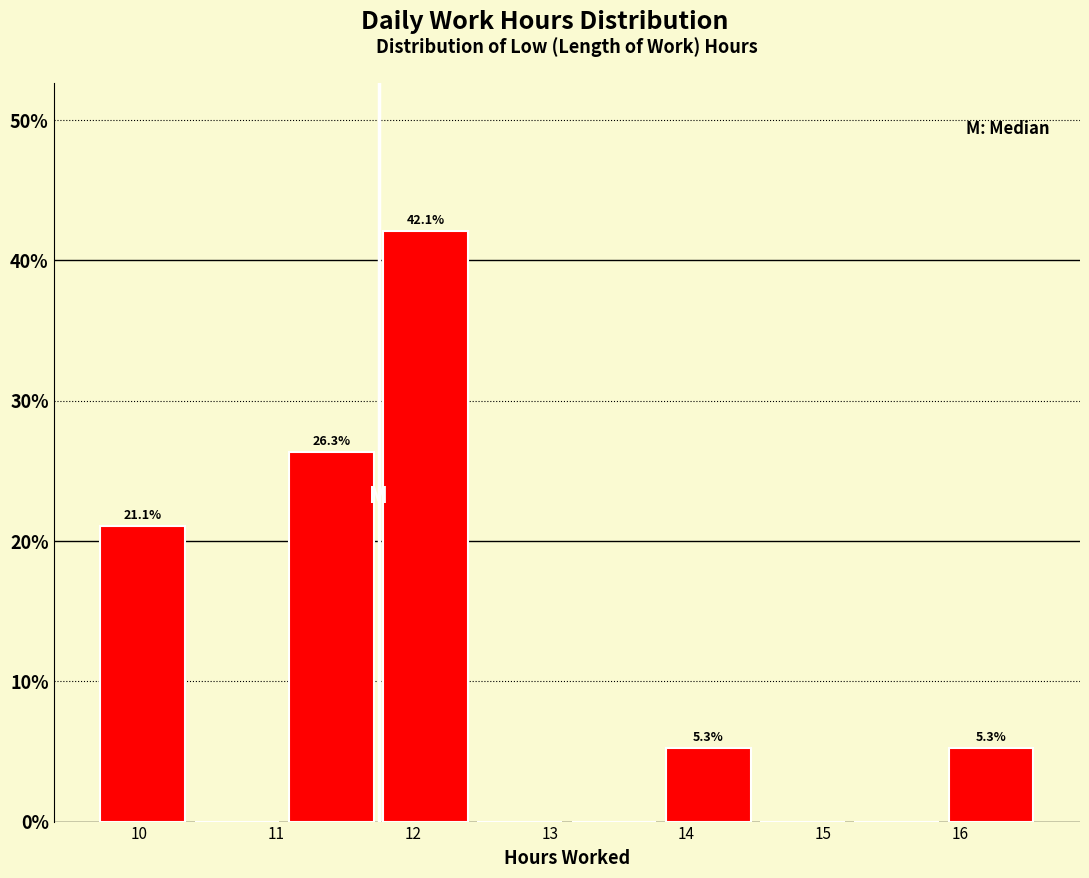

Over which range of the x-axis is the bar tallest?

11.7 to 12.4